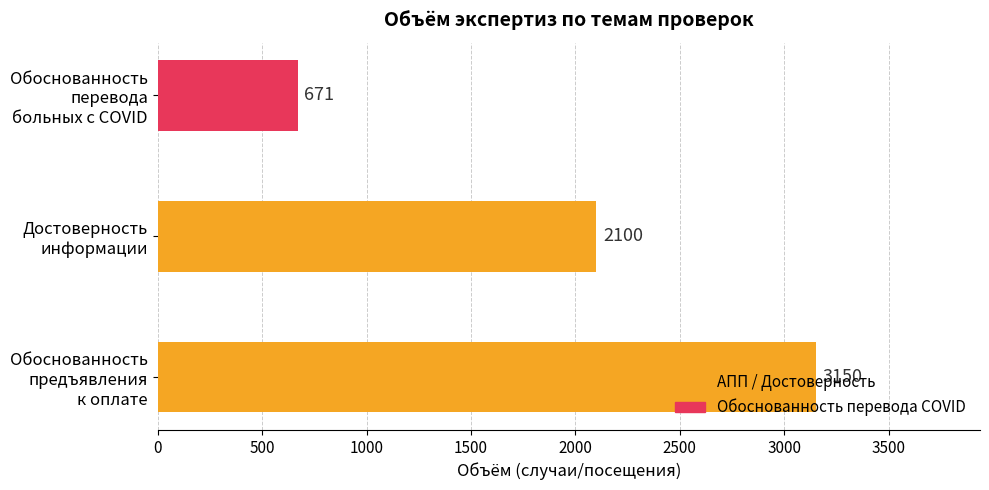

How many data points does each series have?

3